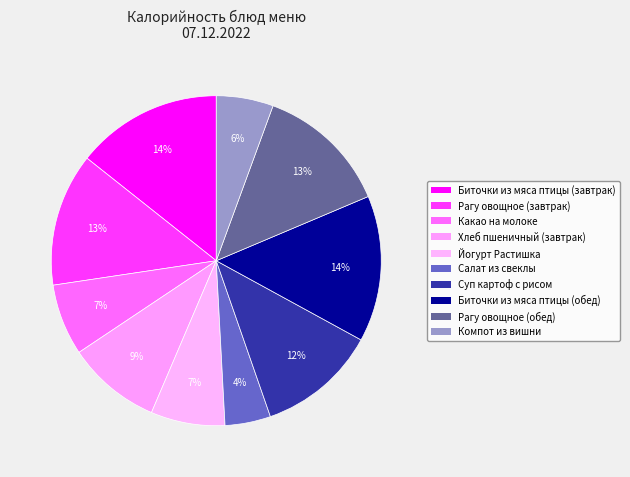

Which slice is the largest?

Биточки из мяса птицы (завтрак)